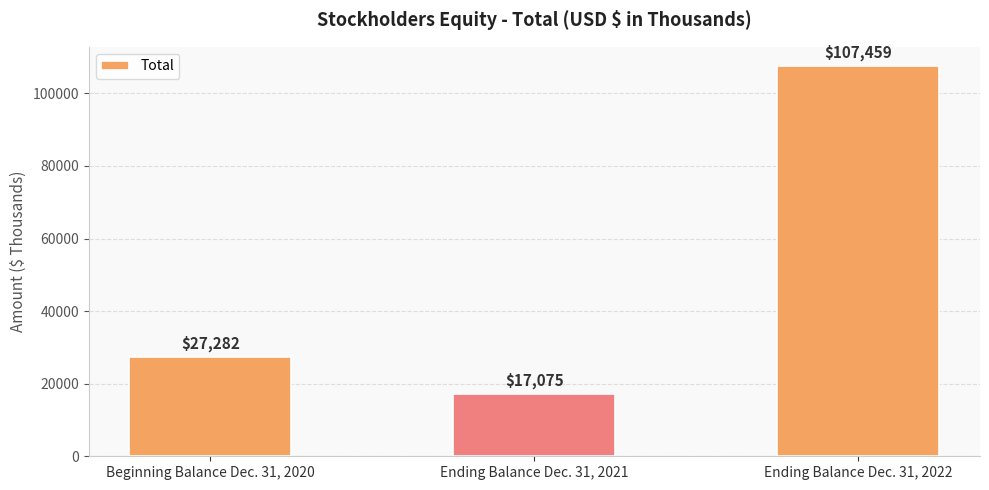

Count the values in the range 17075 to 107459.

3